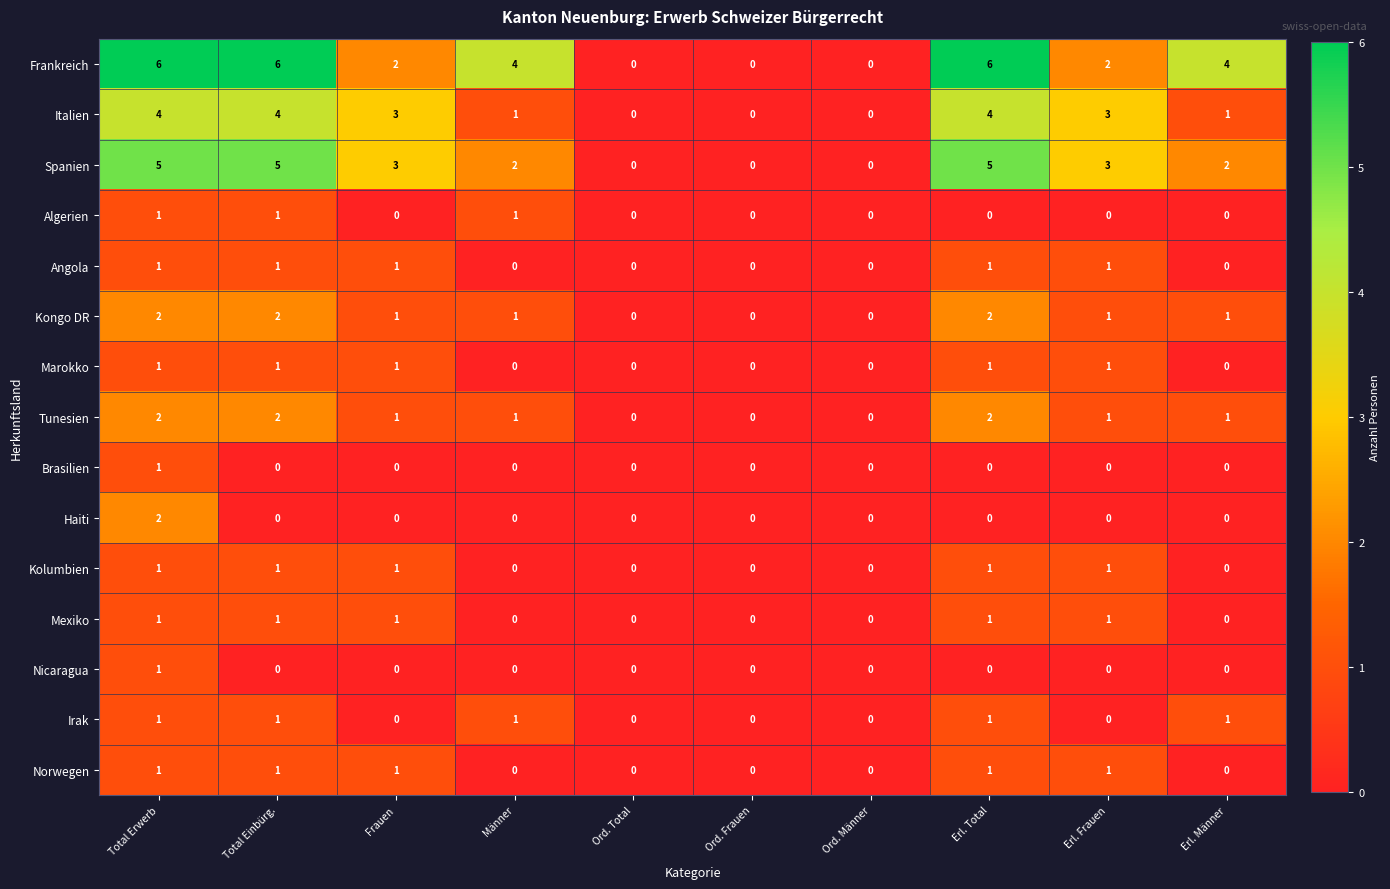

How many Angola values are between 0 and 1?

10